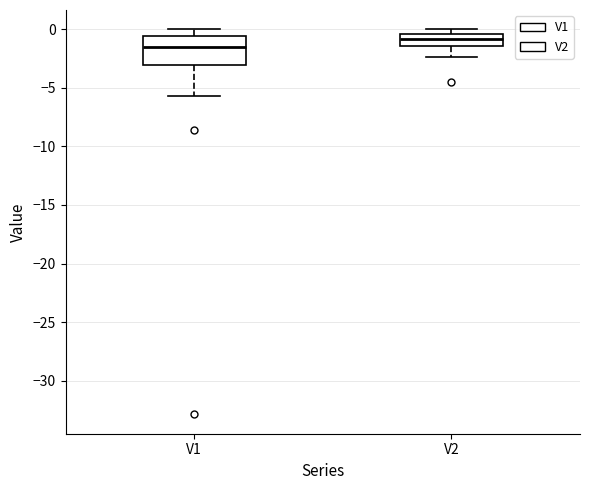

Where is the upper edge of the box for V1 on the y-axis? The values are not printed on the chart, so give them approximately, as read against the axis.

-0.5